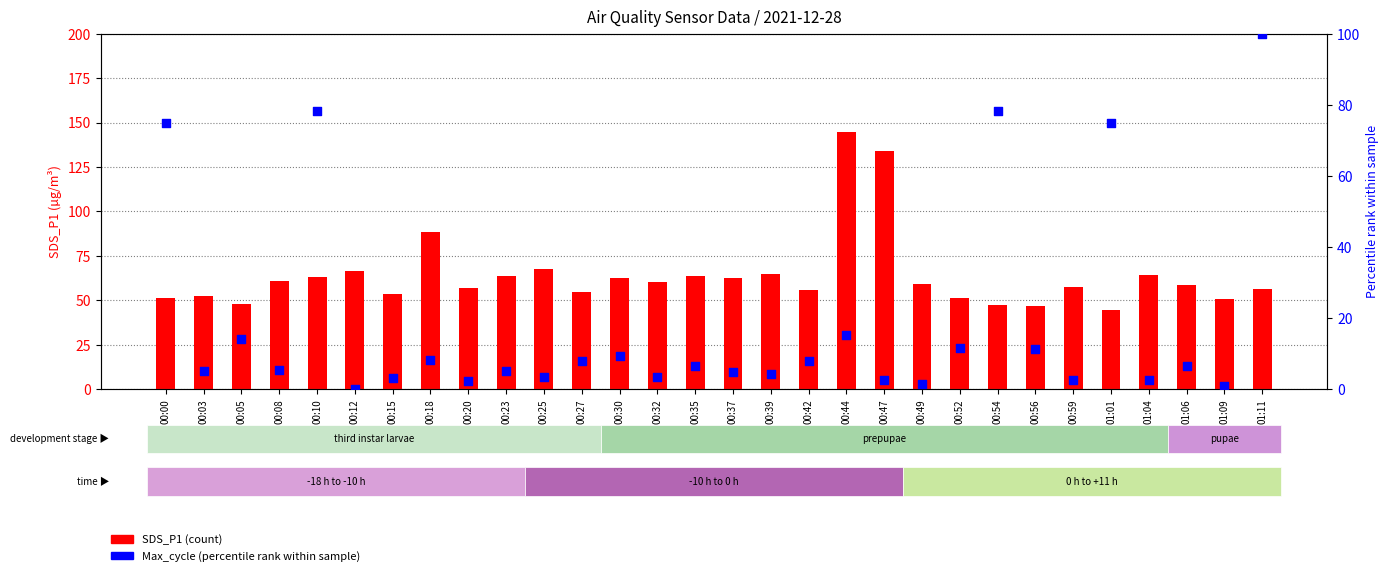

At how many categories does at least one series exceed 100?

2